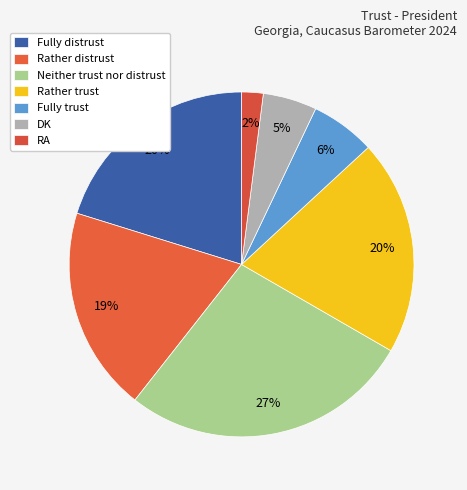

The Rather distrust slice represents 19% of the pie. True or false?

True